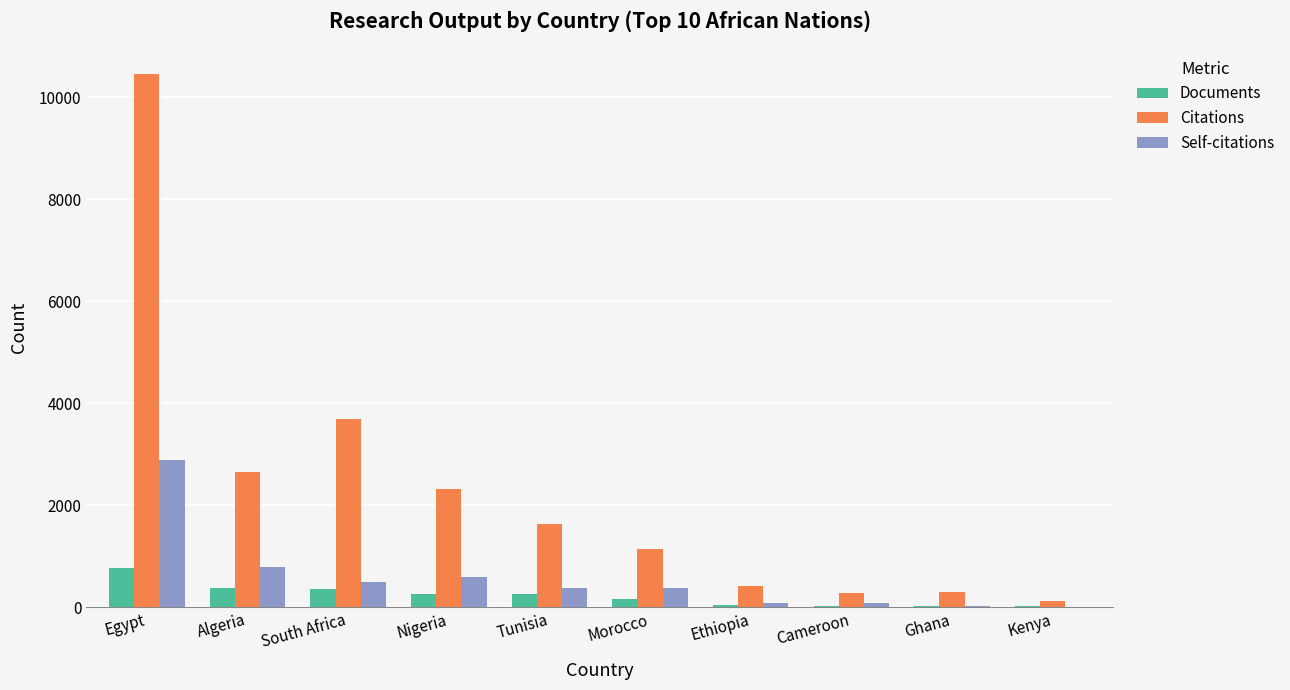

What is the maximum value for Documents?

770